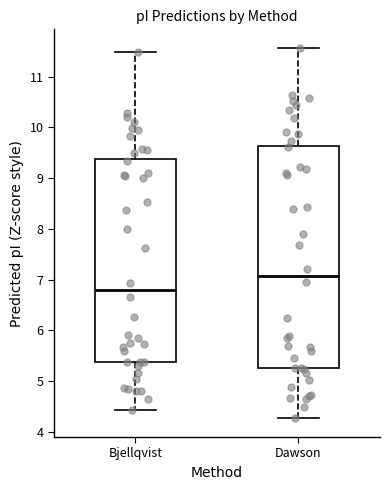

Which box is the tallest, from its lower edge to its upper edge?

Dawson